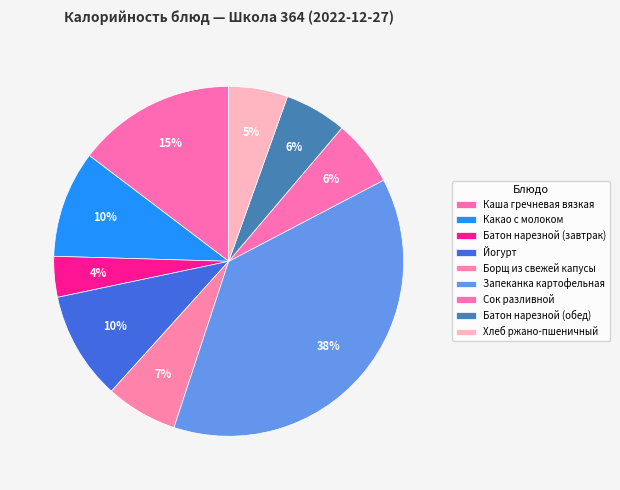

To the nearest percent, what portion does Батон нарезной (обед) represent?

6%